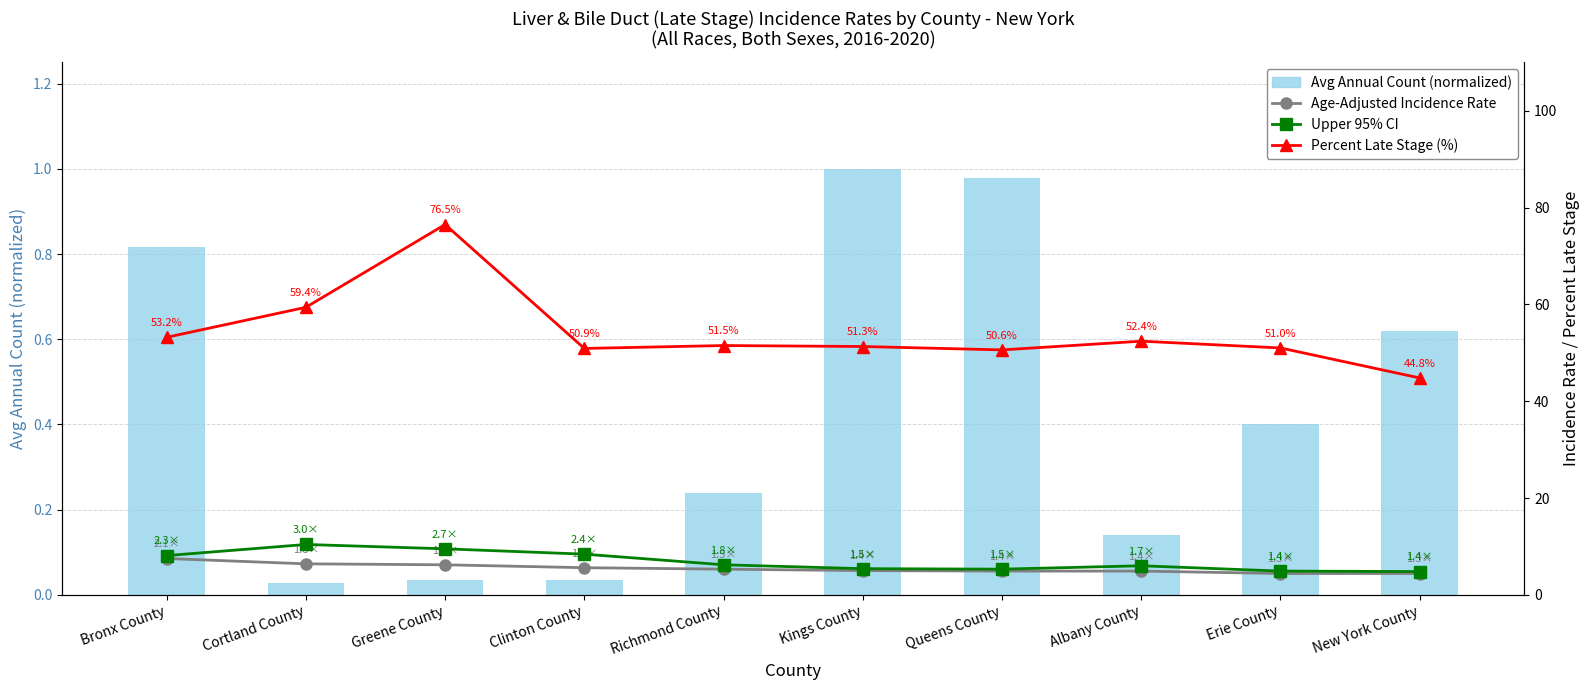

List the series in order of their peak value, lowest first.

Avg Annual Count (normalized), Age-Adjusted Incidence Rate, Upper 95% CI, Percent Late Stage (%)